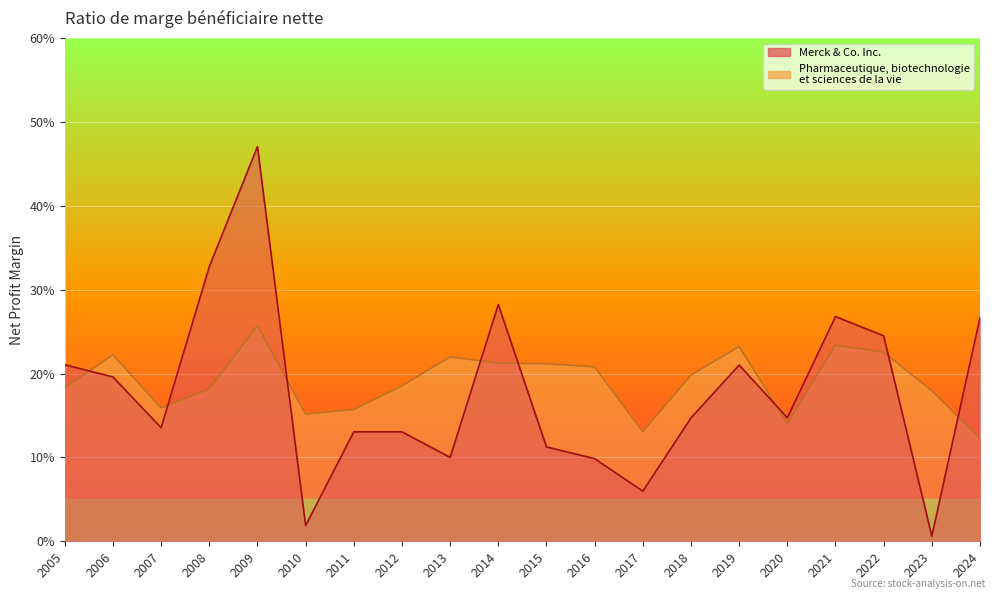

Reading right to left, transcribe all the data shown in this chart.

Merck & Co. Inc.: 2024=0.3	2023=0.0	2022=0.2	2021=0.3	2020=0.1	2019=0.2	2018=0.1	2017=0.1	2016=0.1	2015=0.1	2014=0.3	2013=0.1	2012=0.1	2011=0.1	2010=0.0	2009=0.5	2008=0.3	2007=0.1	2006=0.2	2005=0.2
Pharmaceutique, biotechnologie et sciences de la vie: 2024=0.1	2023=0.2	2022=0.2	2021=0.2	2020=0.1	2019=0.2	2018=0.2	2017=0.1	2016=0.2	2015=0.2	2014=0.2	2013=0.2	2012=0.2	2011=0.2	2010=0.2	2009=0.3	2008=0.2	2007=0.2	2006=0.2	2005=0.2